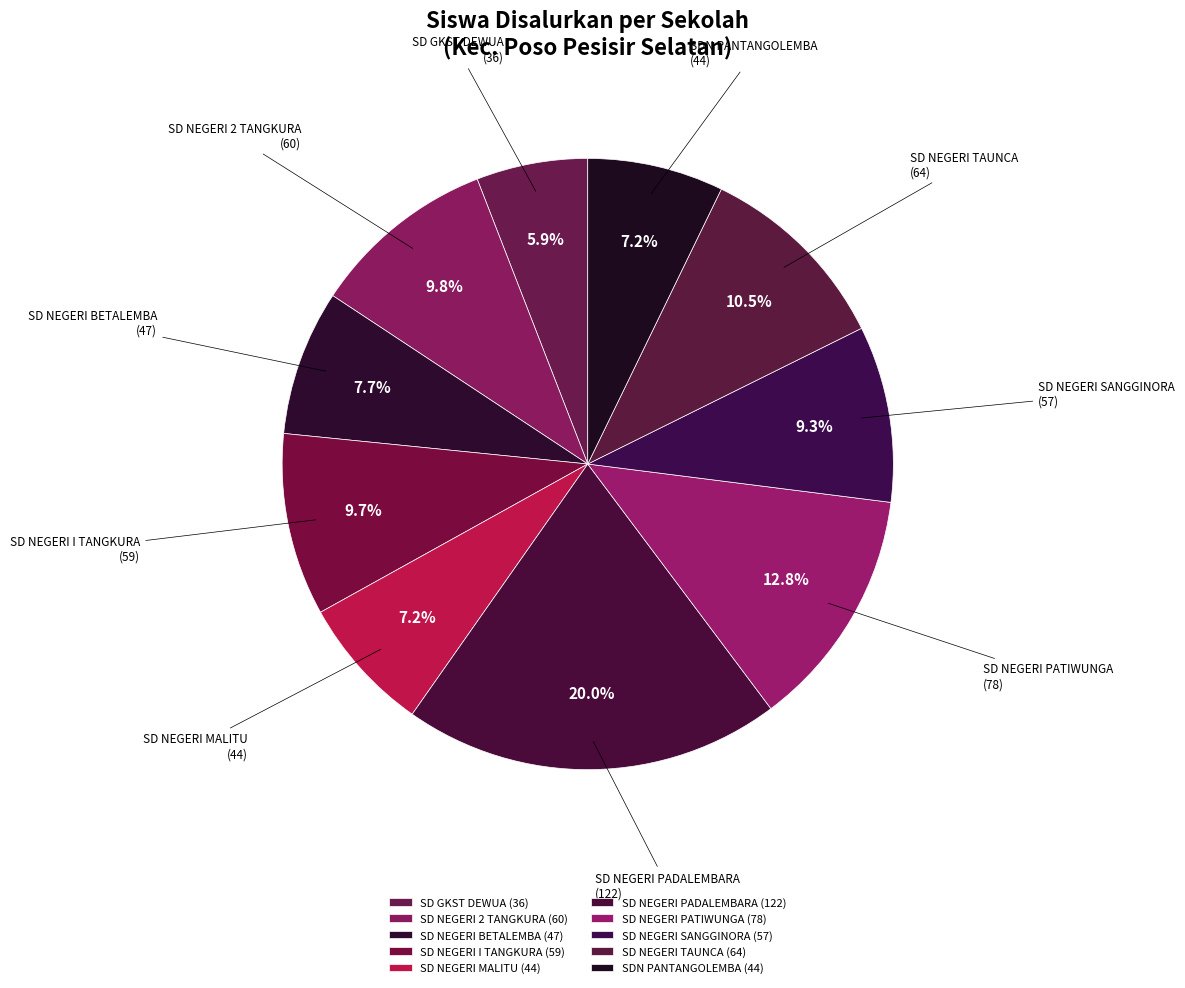

What portion of the pie excludes SD NEGERI I TANGKURA?

90.3%